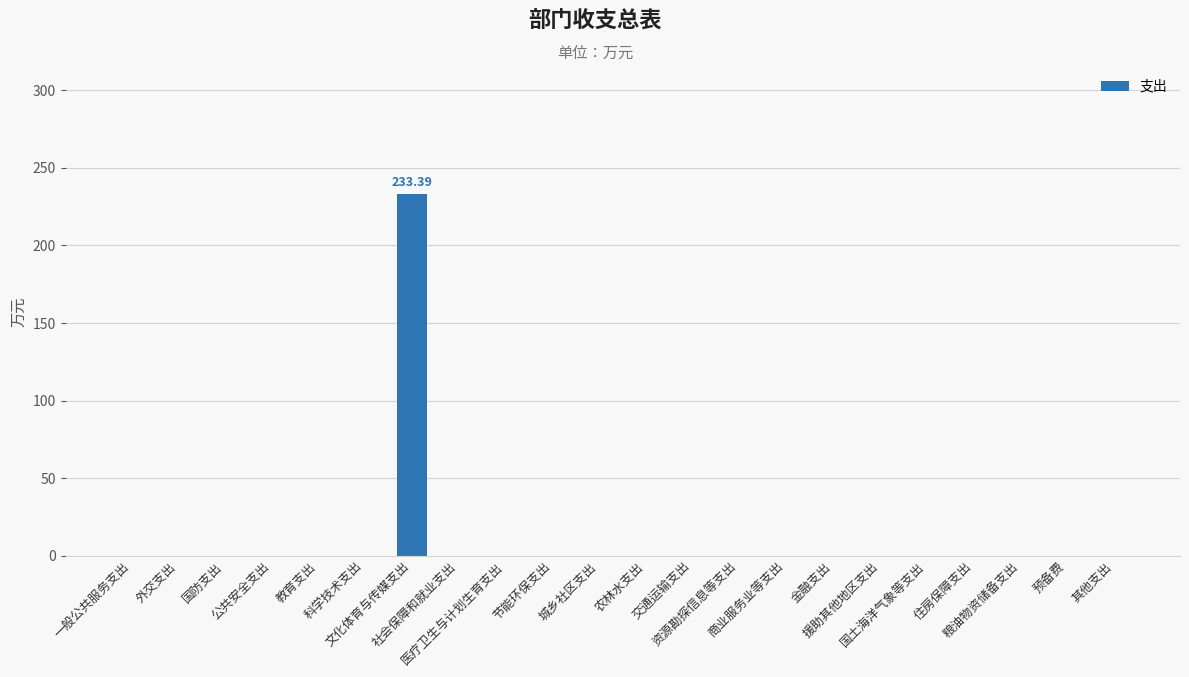

List the labels in order of value, smallest first.

一般公共服务支出, 外交支出, 国防支出, 公共安全支出, 教育支出, 科学技术支出, 社会保障和就业支出, 医疗卫生与计划生育支出, 节能环保支出, 城乡社区支出, 农林水支出, 交通运输支出, 资源勘探信息等支出, 商业服务业等支出, 金融支出, 援助其他地区支出, 国土海洋气象等支出, 住房保障支出, 粮油物资储备支出, 预备费, 其他支出, 文化体育与传媒支出